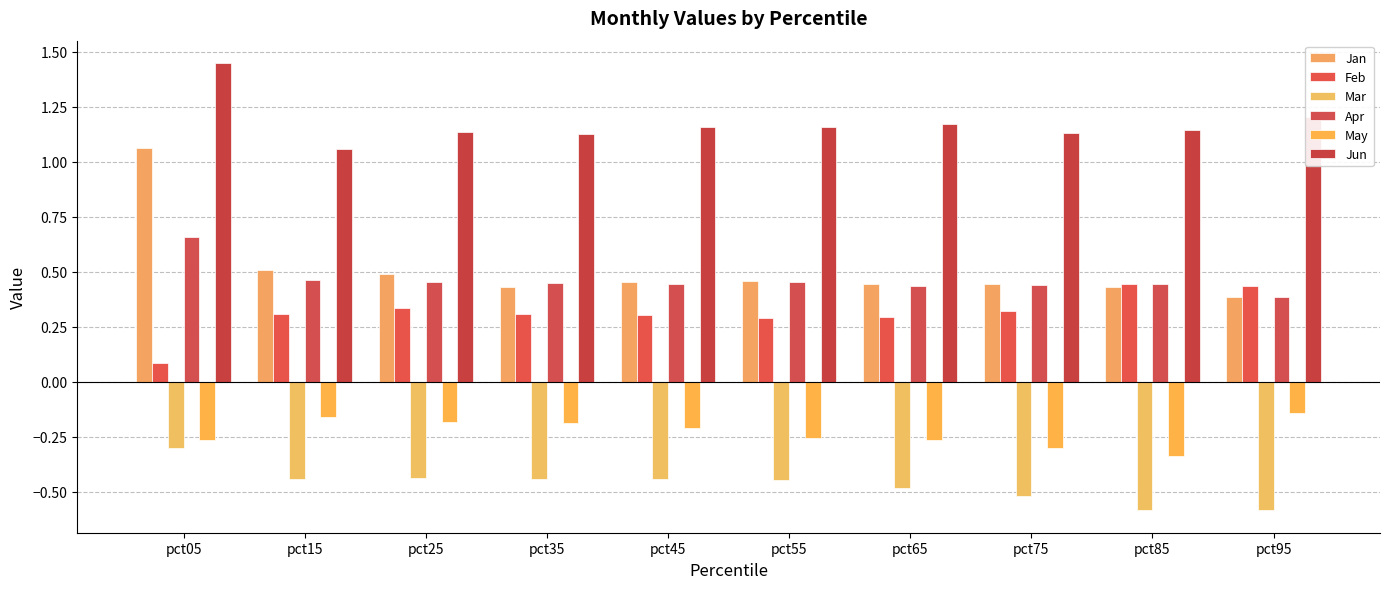

Reading right to left, what are all the values shown in this chart?

Jan: 0.4	0.4	0.4	0.4	0.5	0.5	0.4	0.5	0.5	1.1
Feb: 0.4	0.4	0.3	0.3	0.3	0.3	0.3	0.3	0.3	0.1
Mar: -0.6	-0.6	-0.5	-0.5	-0.4	-0.4	-0.4	-0.4	-0.4	-0.3
Apr: 0.4	0.4	0.4	0.4	0.5	0.4	0.4	0.5	0.5	0.7
May: -0.1	-0.3	-0.3	-0.3	-0.3	-0.2	-0.2	-0.2	-0.2	-0.3
Jun: 1.2	1.1	1.1	1.2	1.2	1.2	1.1	1.1	1.1	1.4